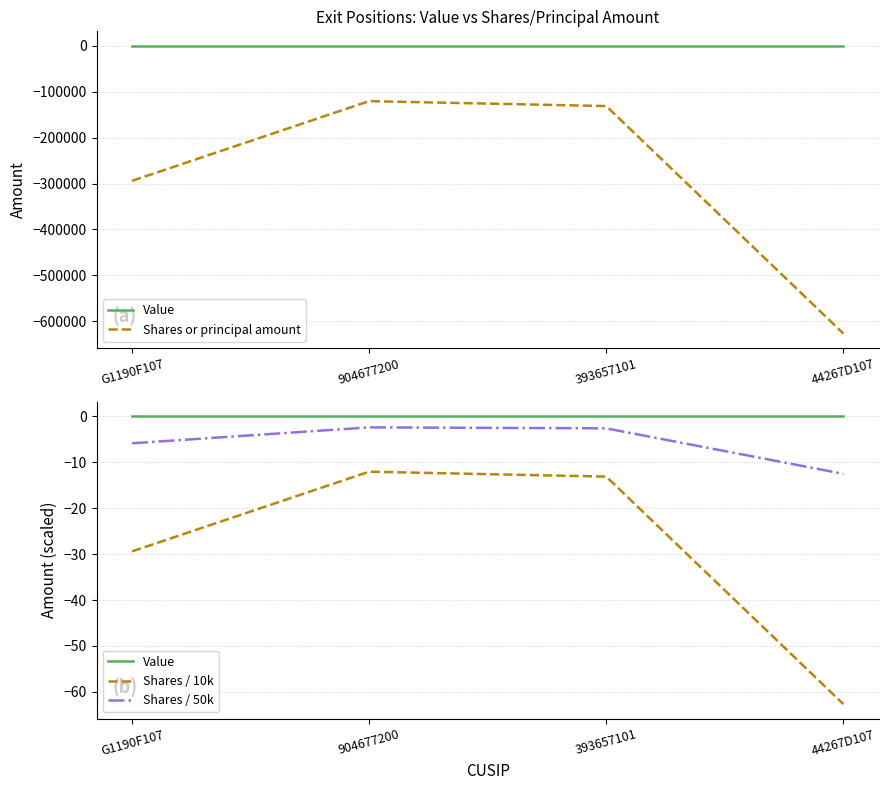

What is the average value of the Shares or principal amount series?

-293106.2